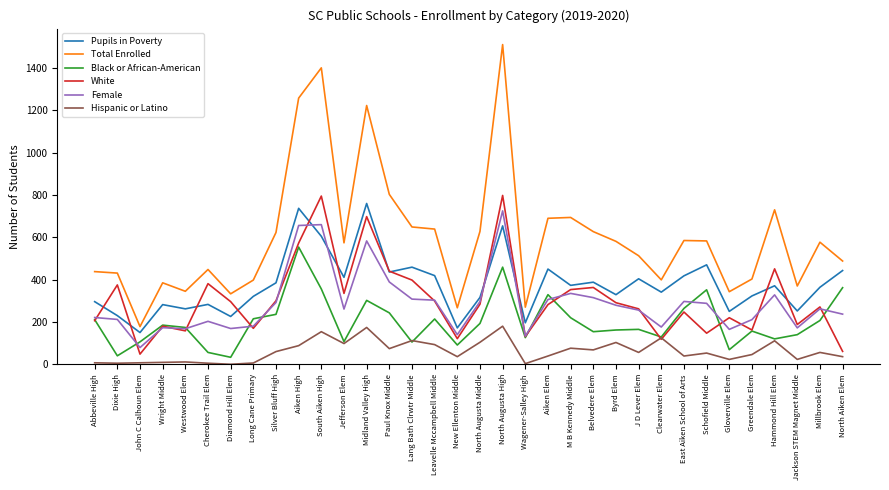

True or false: White and Total Enrolled intersect in this chart.

False